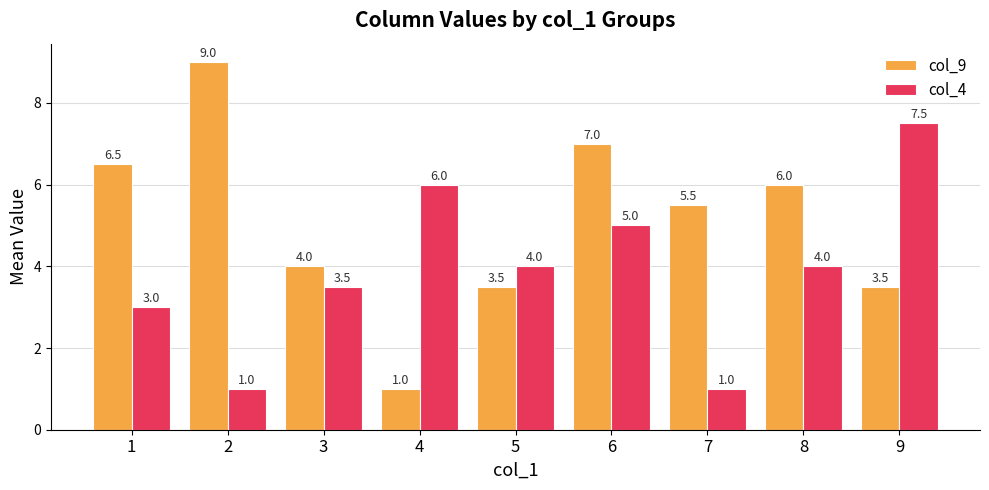

How many categories are shown in the chart?

9